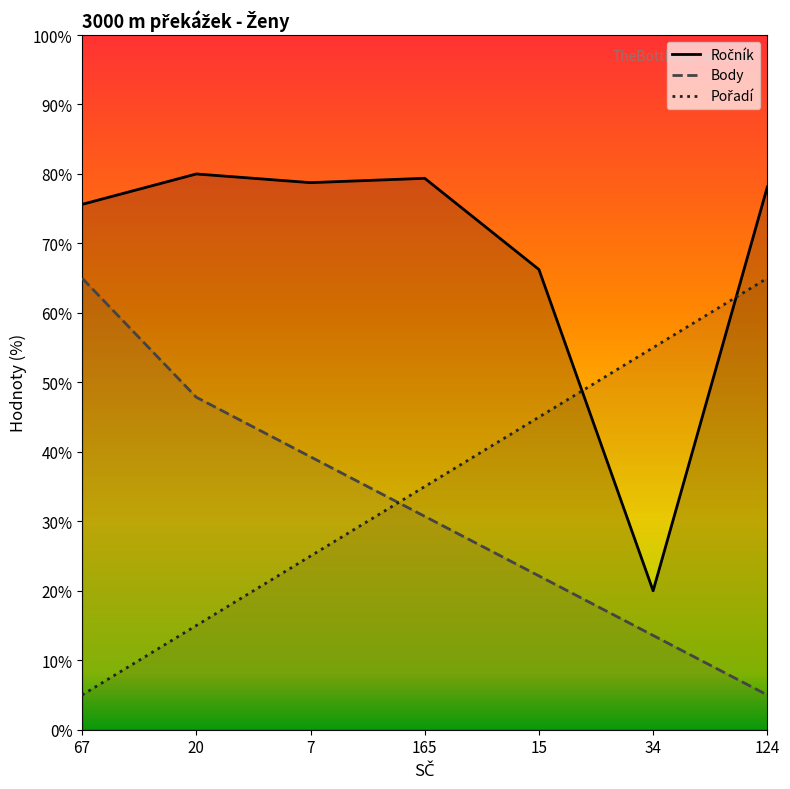

At which label does Pořadí reach its peak?

124